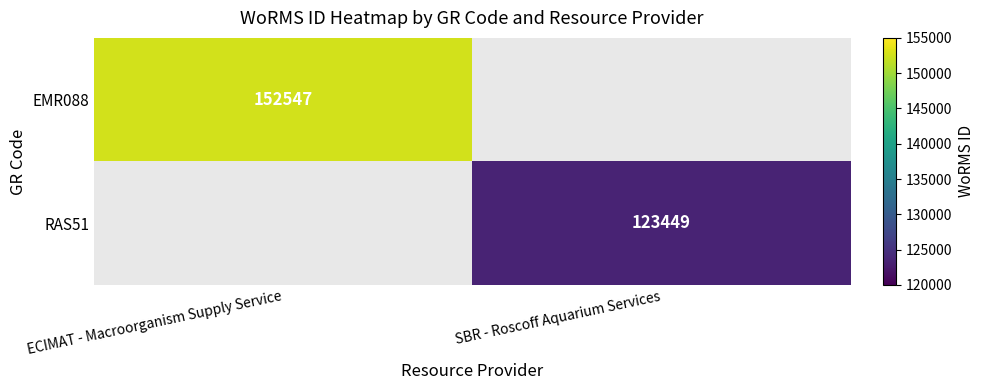

Between ECIMAT - Macroorganism Supply Service and SBR - Roscoff Aquarium Services, which is larger?

ECIMAT - Macroorganism Supply Service